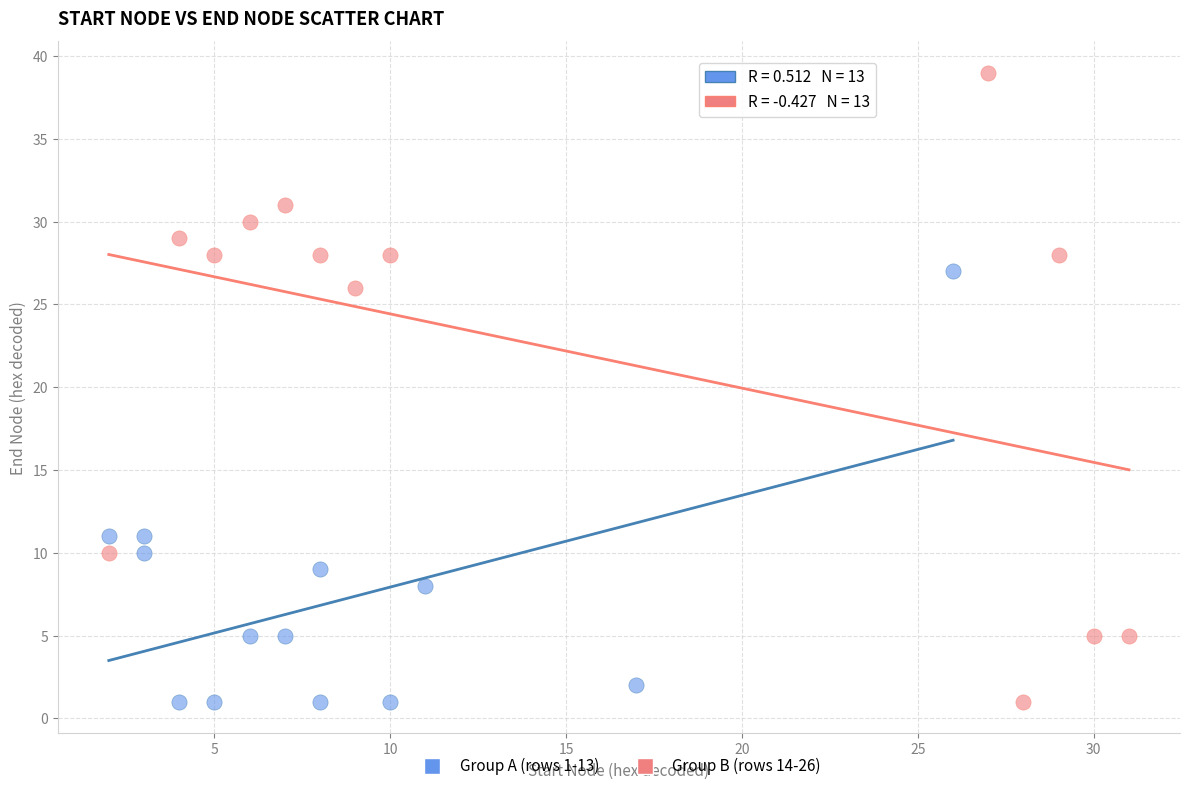

What are all the series names shown in the legend?

Group A (rows 1-13), Group B (rows 14-26)